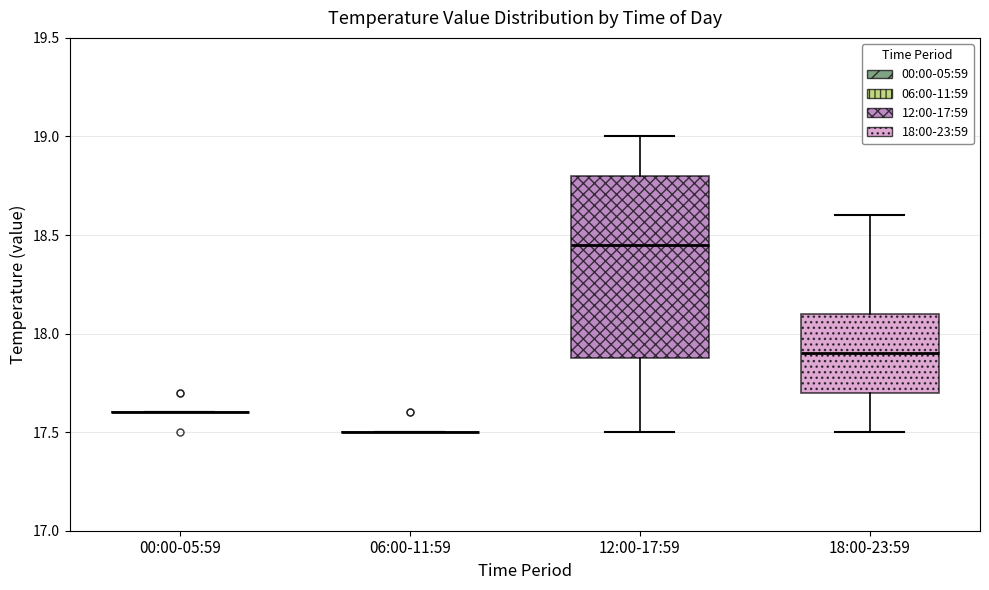

Reading left to right, read every box against the y-axis: the position of its median line, the range the box covers, and the ends of its whiskers. The values are not printed on the chart, so give them approximately, as read against the axis.

00:00-05:59: box collapsed to a line at 17.60, whiskers 17.60 to 17.60
06:00-11:59: box collapsed to a line at 17.50, whiskers 17.50 to 17.50
12:00-17:59: median 18.45, box 17.90 to 18.80, whiskers 17.50 to 19.00
18:00-23:59: median 17.90, box 17.70 to 18.10, whiskers 17.50 to 18.60